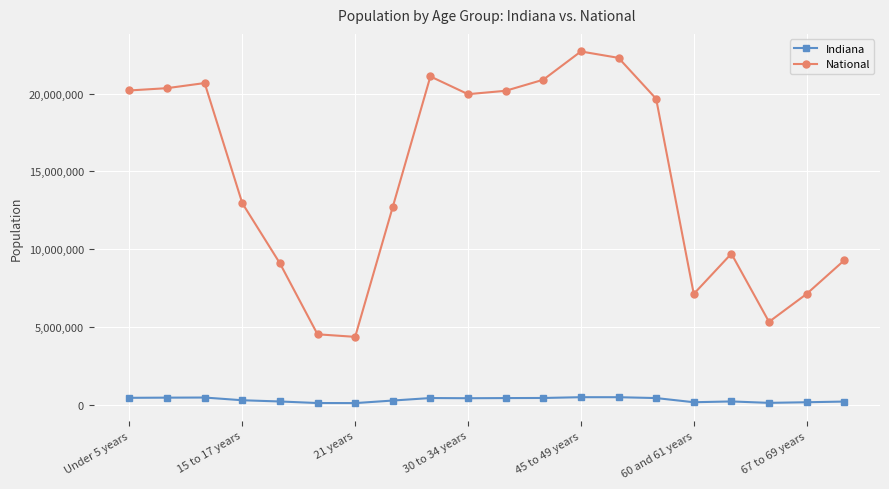

Which series has the widest spread of values?

National